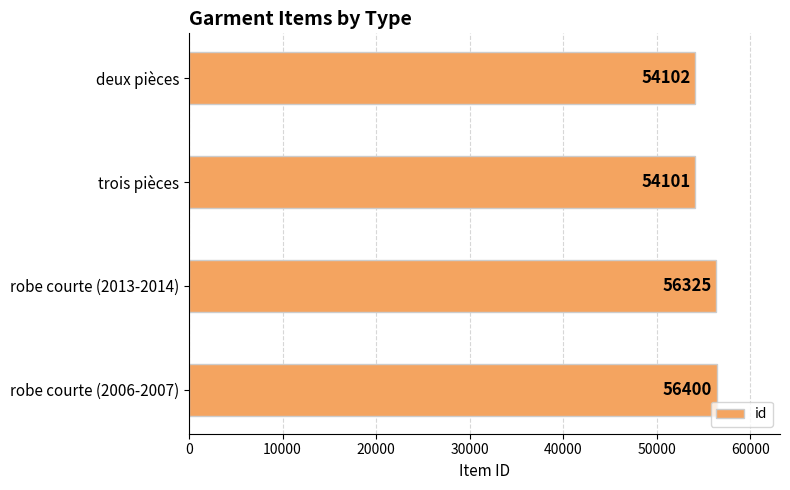

List the labels in order of value, smallest first.

trois pièces, deux pièces, robe courte (2013-2014), robe courte (2006-2007)